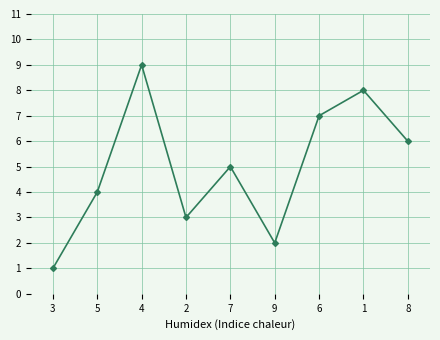

Reading left to right, what are all the values shown in this chart?

3=1	5=4	4=9	2=3	7=5	9=2	6=7	1=8	8=6